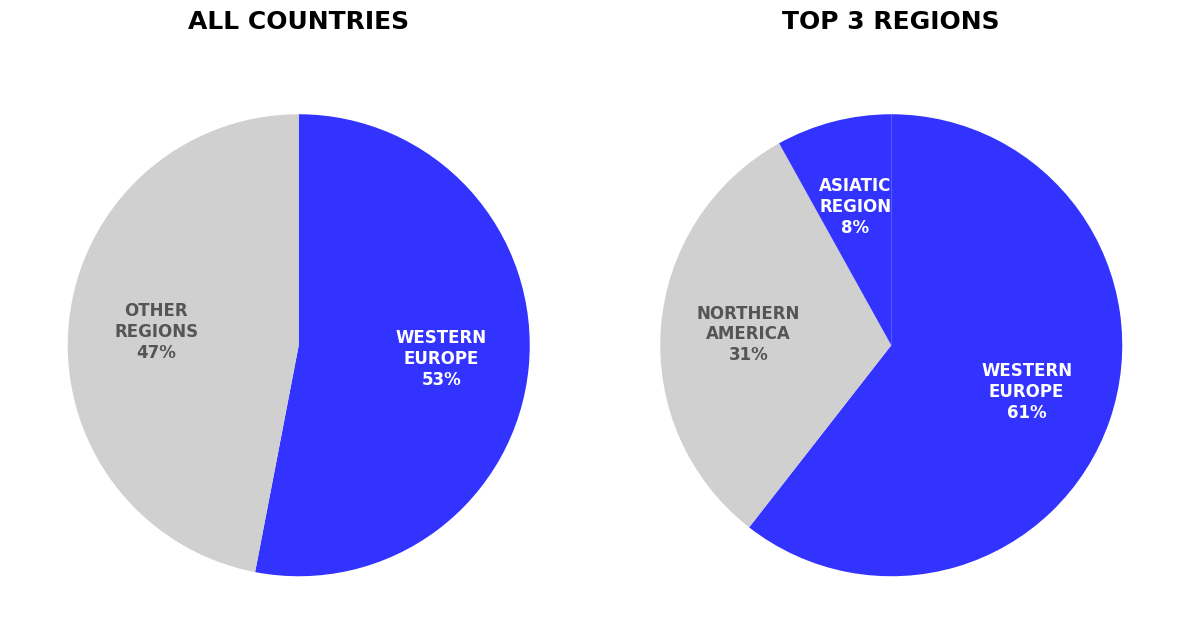

Is it true that 26 is 1% of the pie?

True